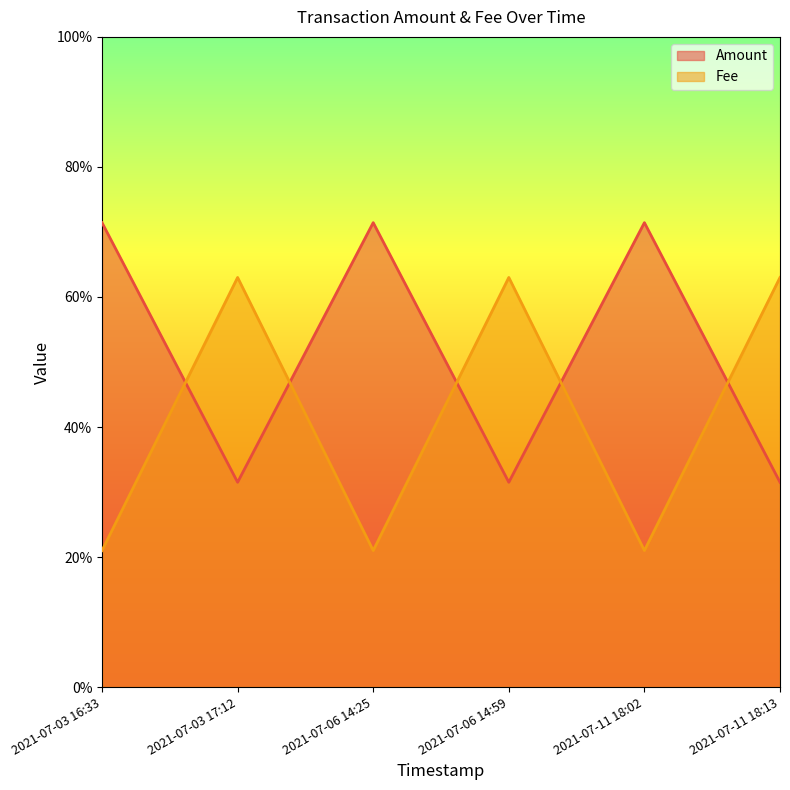

The Amount series shows 0.3 at 2021-07-11 18:13. True or false?

True